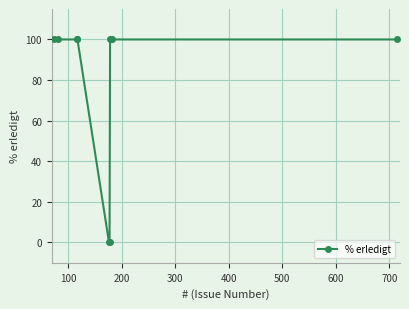

What is the value of the 1st point from the left?

100